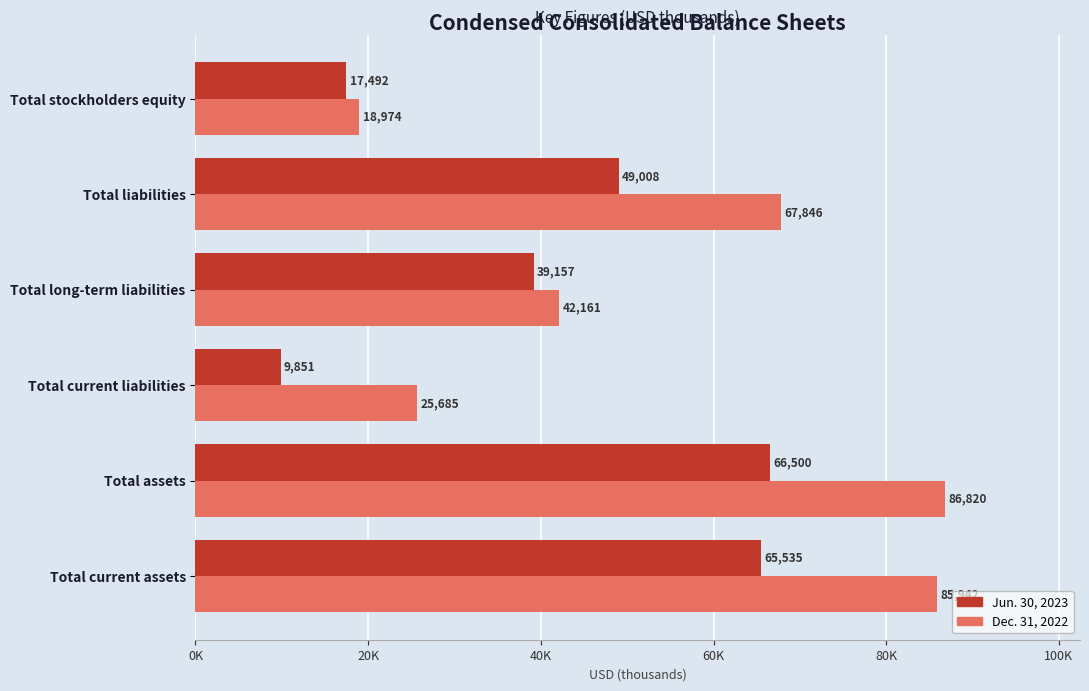

Rank the series by their maximum value, from highest to lowest.

Dec. 31, 2022, Jun. 30, 2023